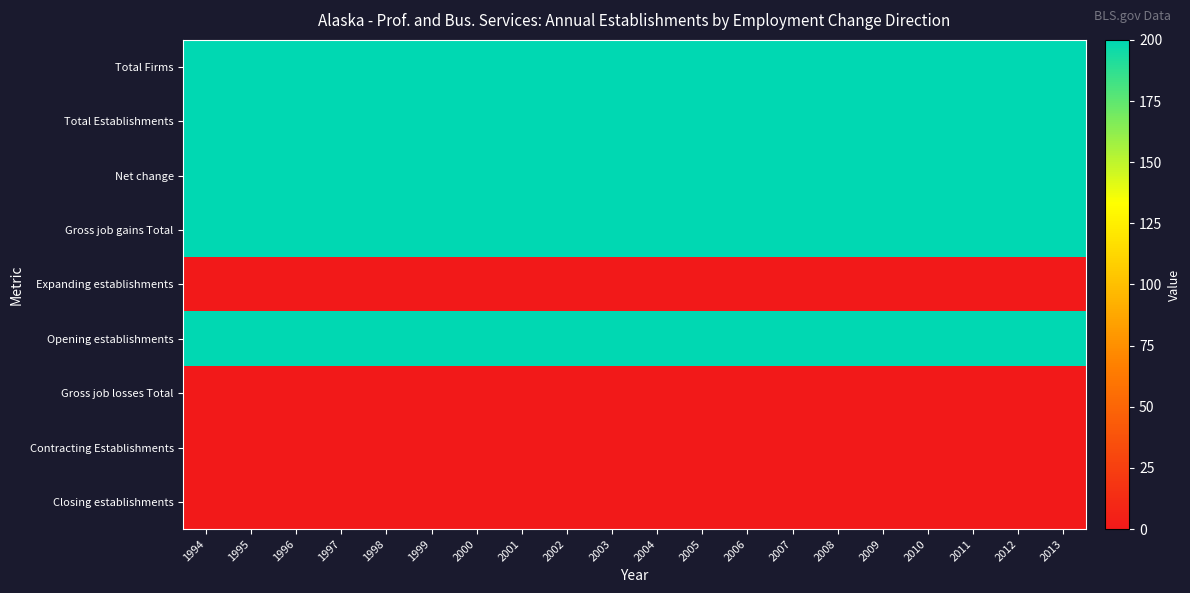

Which series has the largest range (max minus min)?

Total Firms